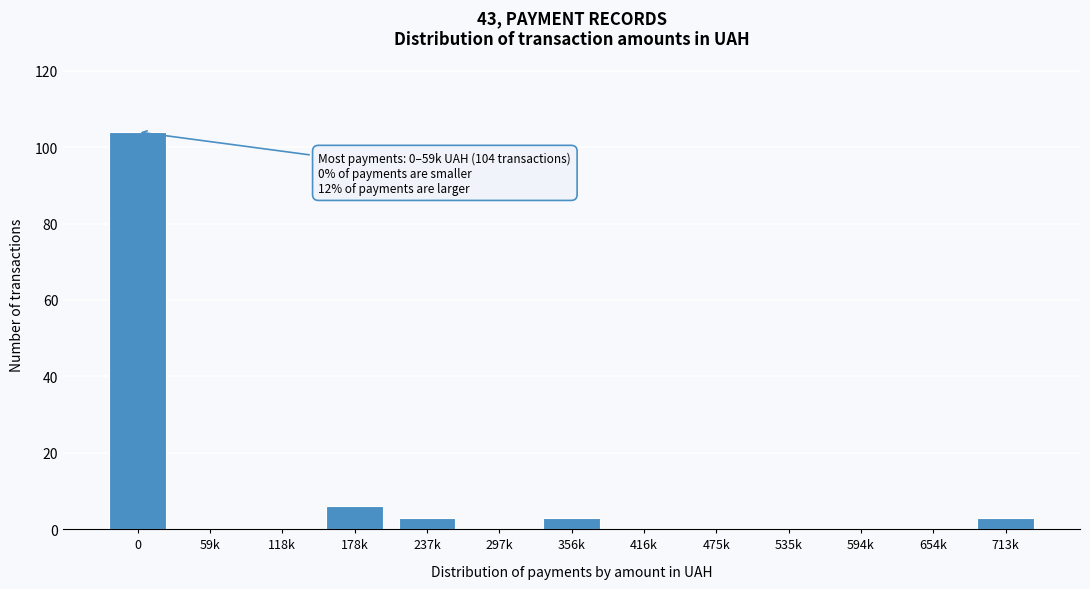

Reading left to right, transcribe all the data shown in this chart.

0=104	59k=0	118k=0	178k=6	237k=3	297k=0	356k=3	416k=0	475k=0	535k=0	594k=0	654k=0	713k=3